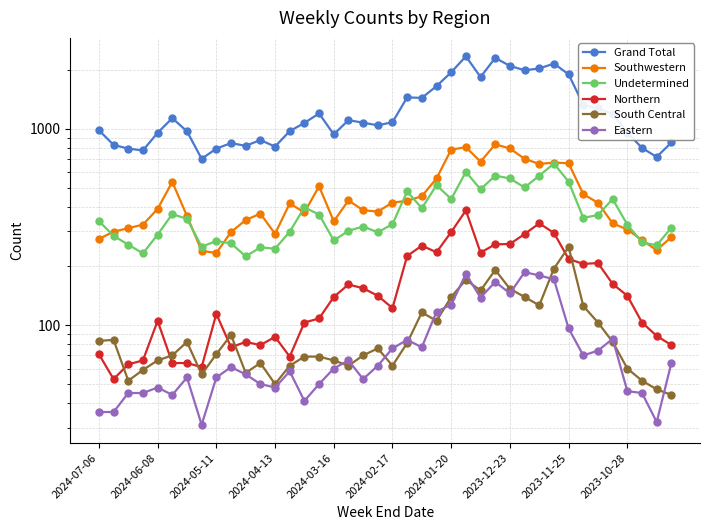

What is the difference between the maximum and minimum values in the South Central series?

206